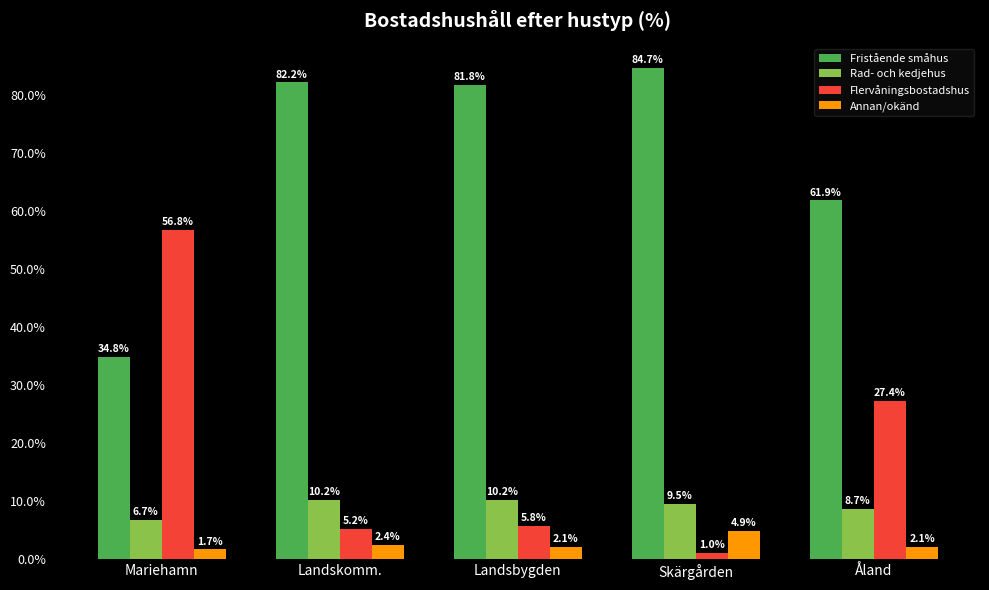

What is the total value across all series at Åland?

100.0